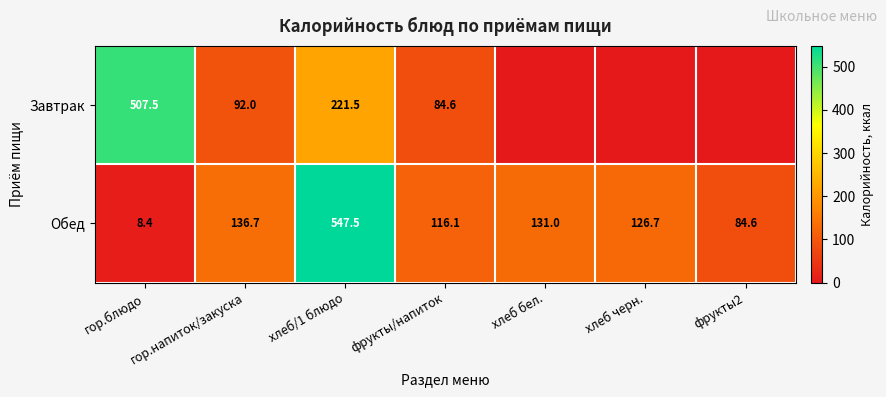

The Завтрак series shows 36.7 at фрукты/напиток. True or false?

False